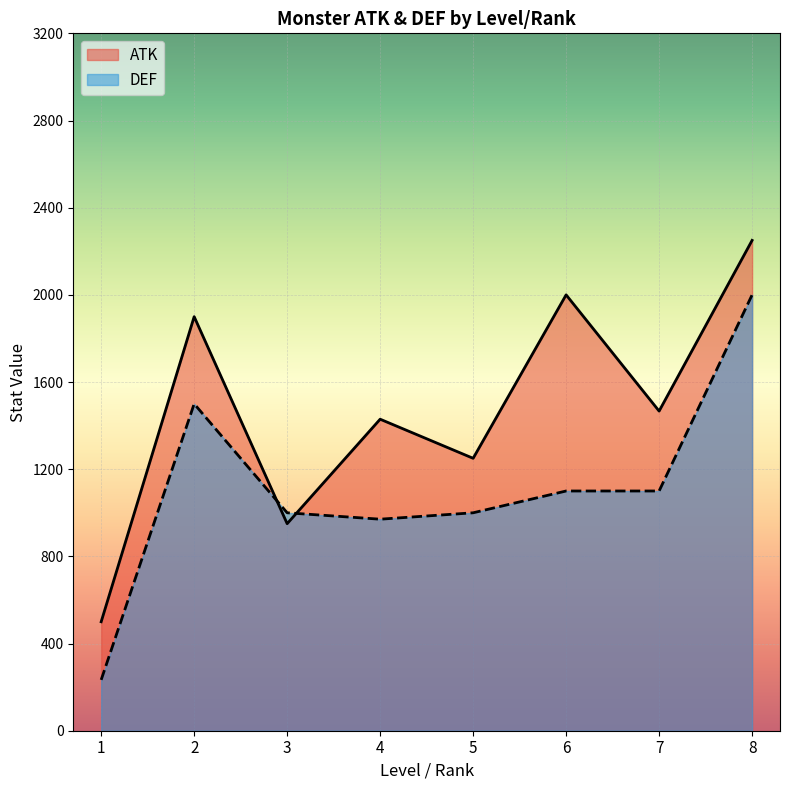

Rank the series by their average value, from lowest to highest.

DEF, ATK